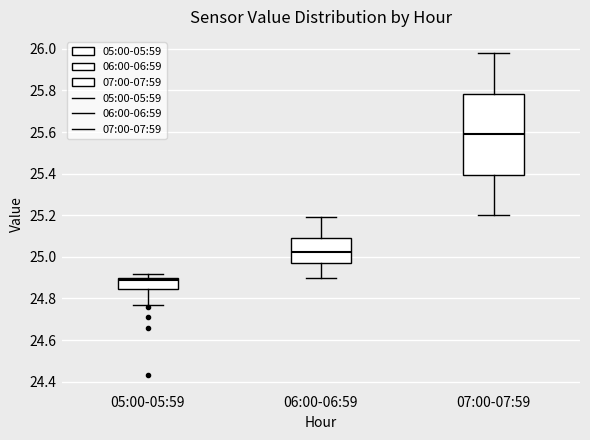

Which box has the highest median line?

07:00-07:59